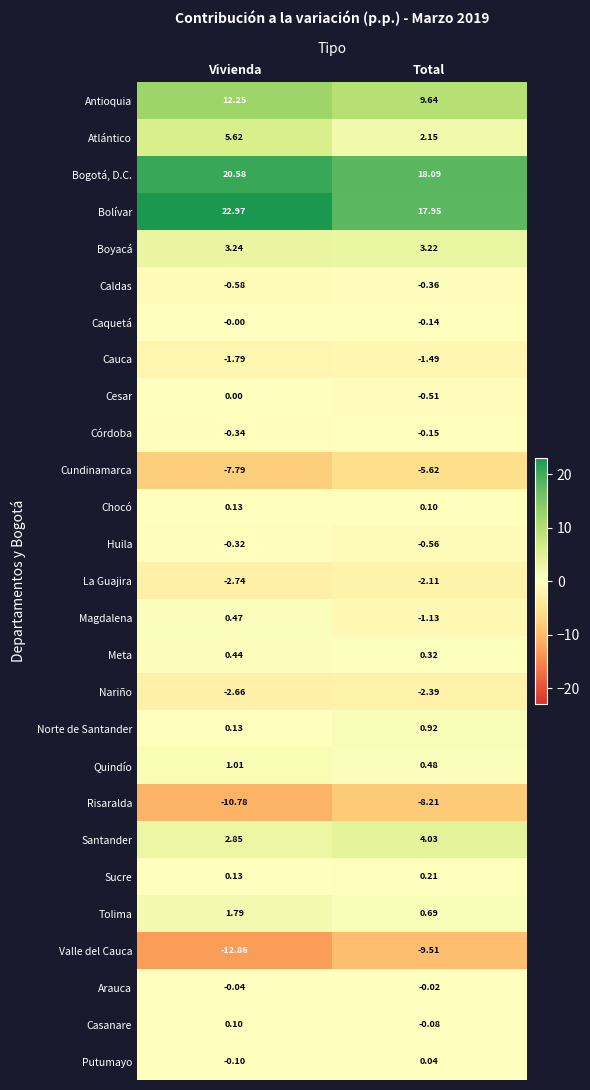

List the labels in order of Huila value, smallest first.

Total, Vivienda